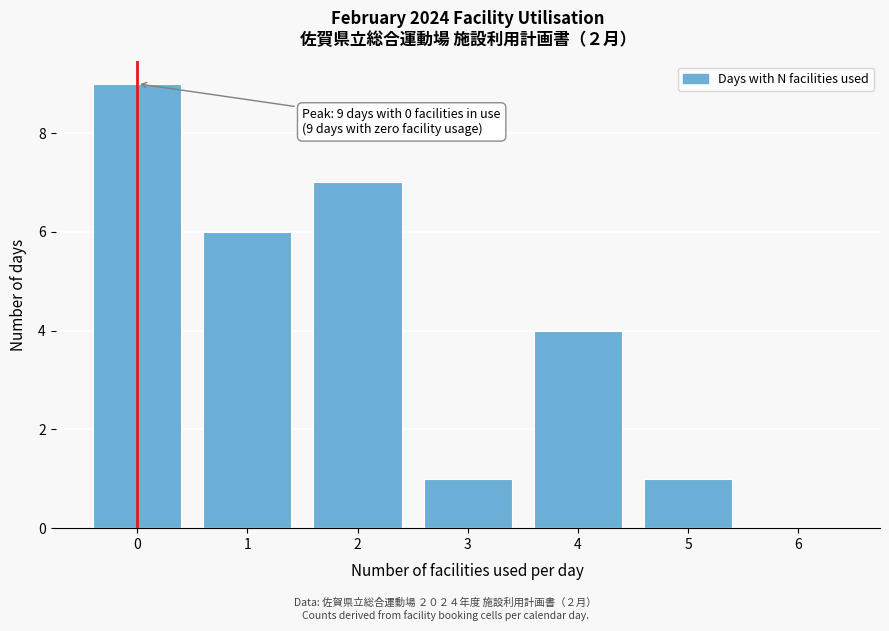

Reading left to right, list all the values displayed in this chart.

0=9	1=6	2=7	3=1	4=4	5=1	6=0